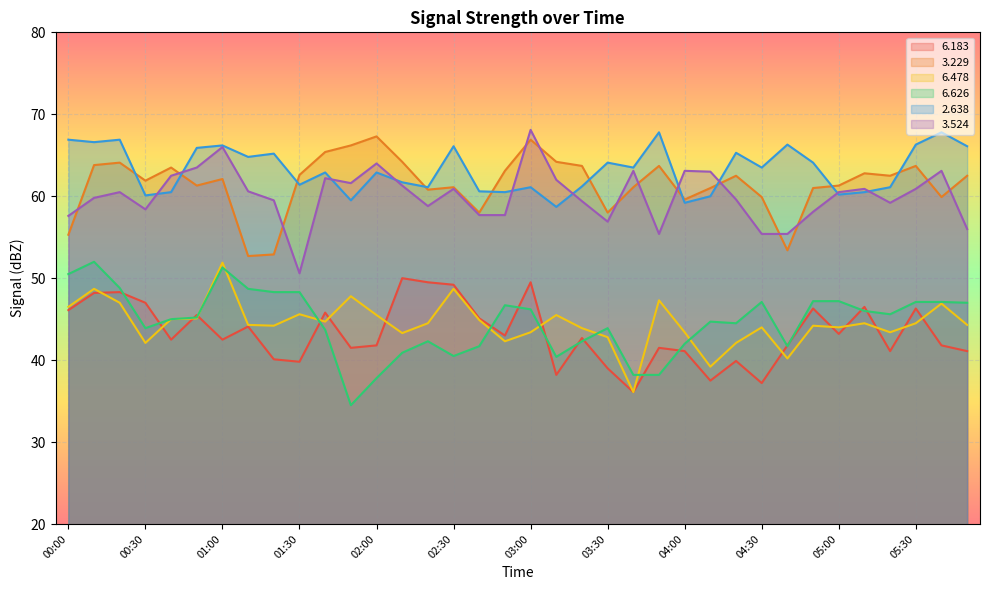

How many lines are shown in the chart?

6